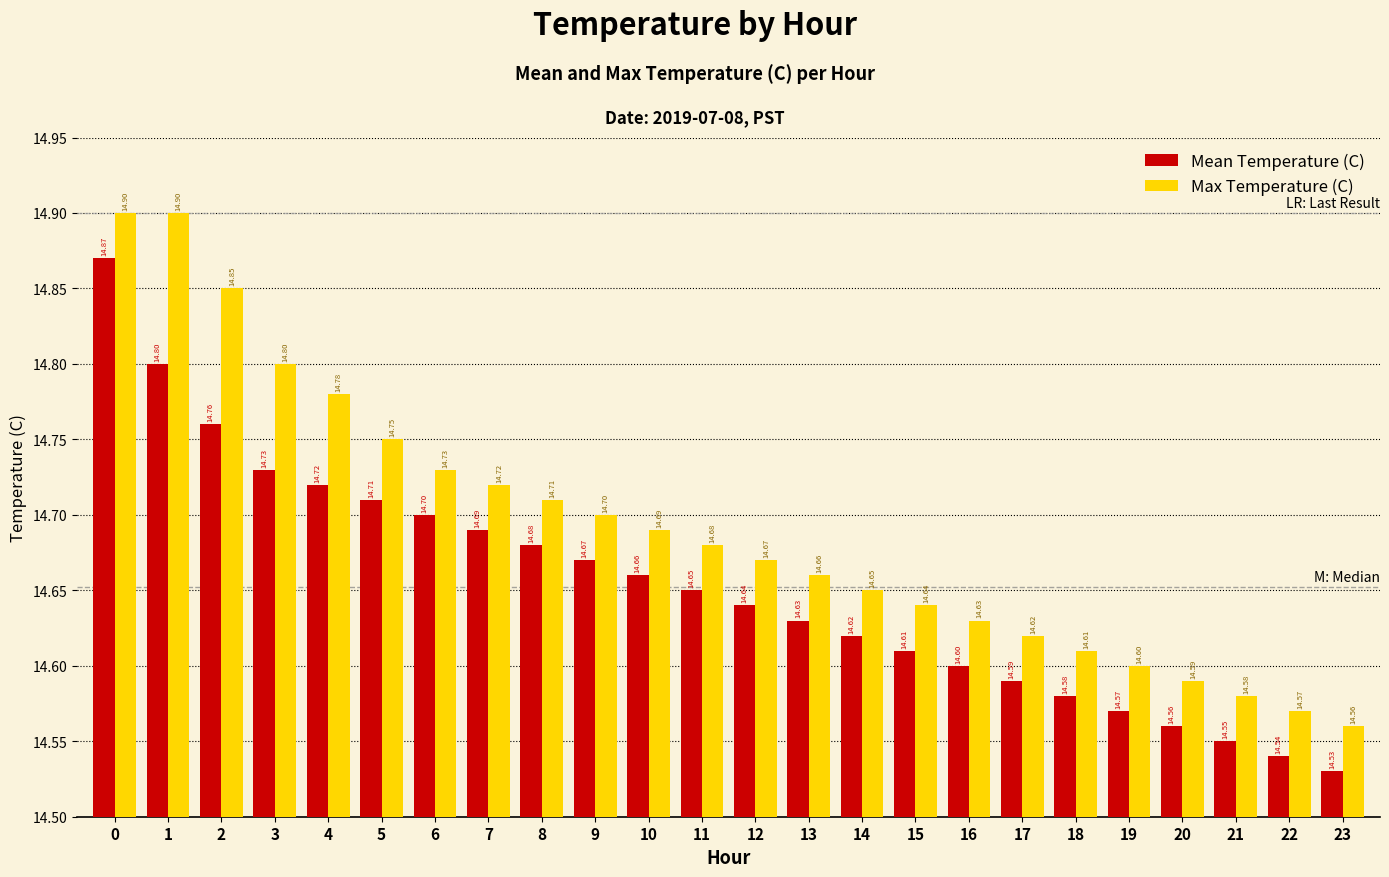

How many categories are shown in the chart?

24